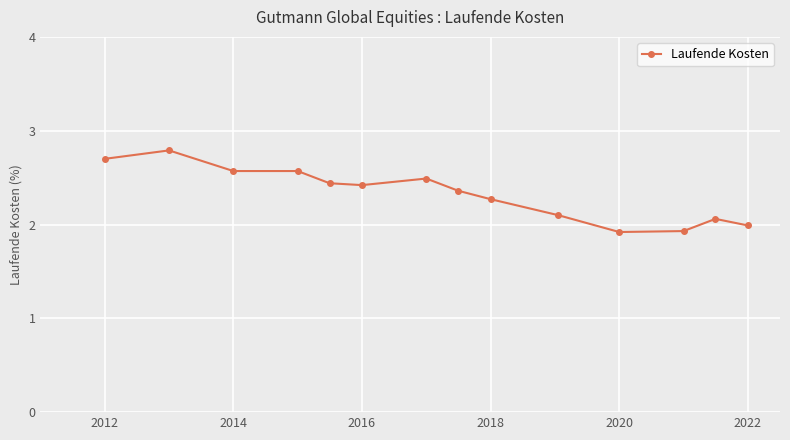

How many series are shown in this chart?

1